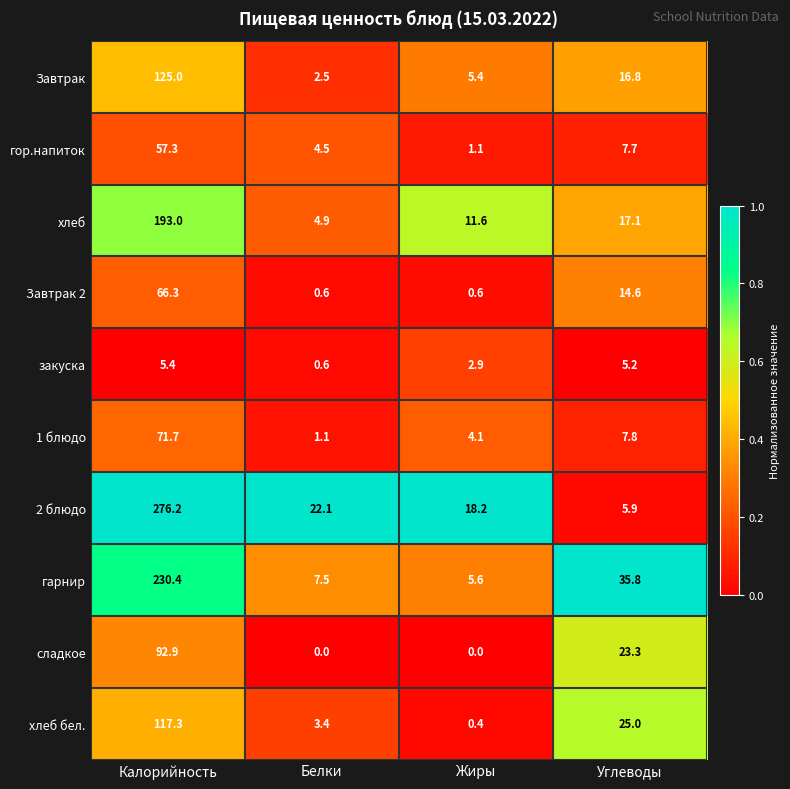

List the series in order of their peak value, lowest first.

закуска, гор.напиток, Завтрак 2, 1 блюдо, сладкое, хлеб бел., Завтрак, хлеб, гарнир, 2 блюдо